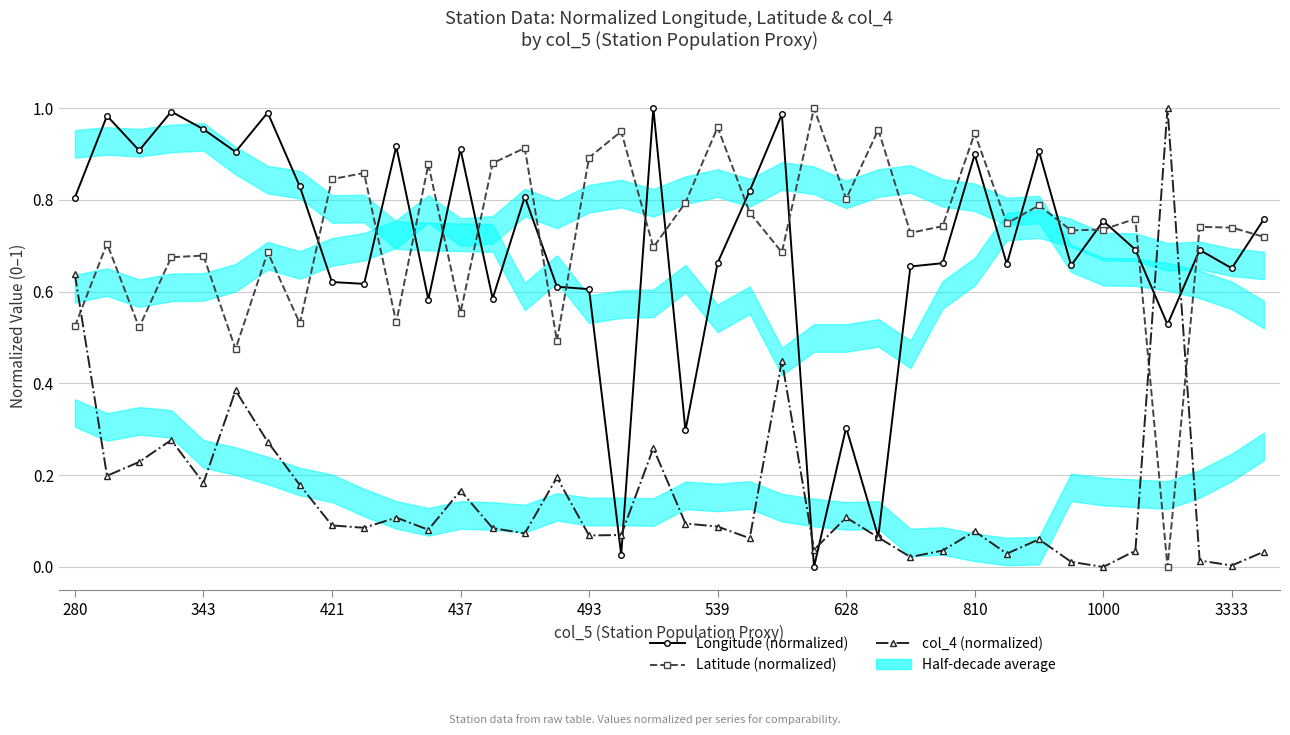

Rank the series by their maximum value, from highest to lowest.

Longitude (normalized), Latitude (normalized), col_4 (normalized)